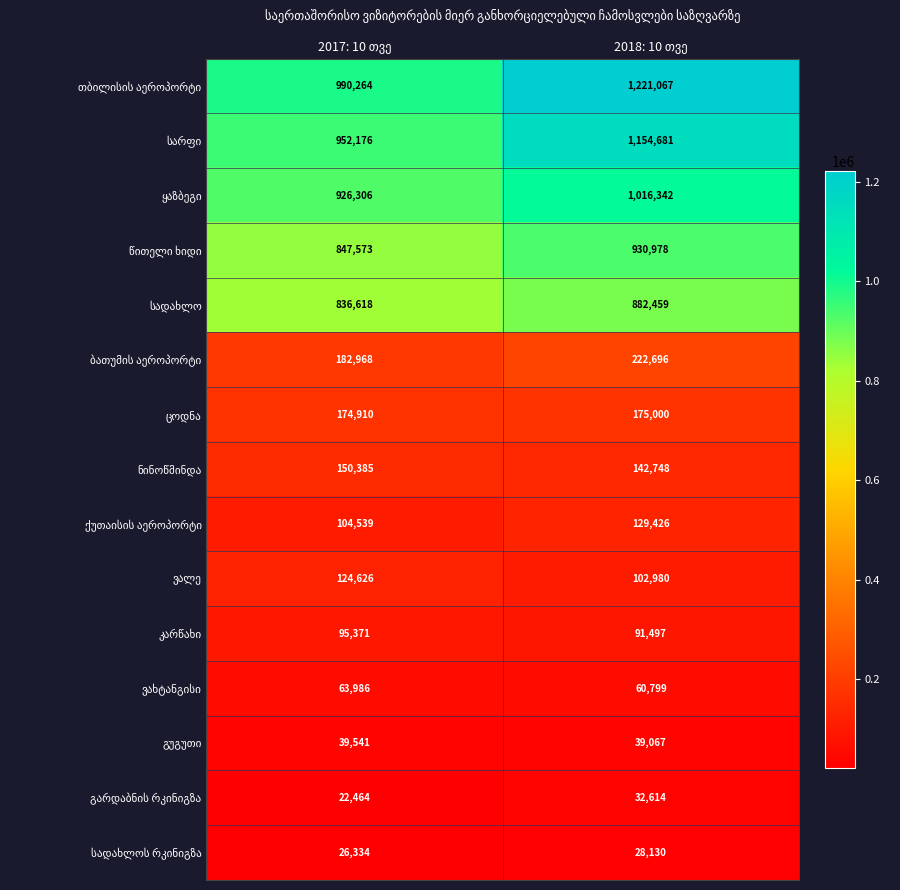

What is the greatest value displayed?

1221067